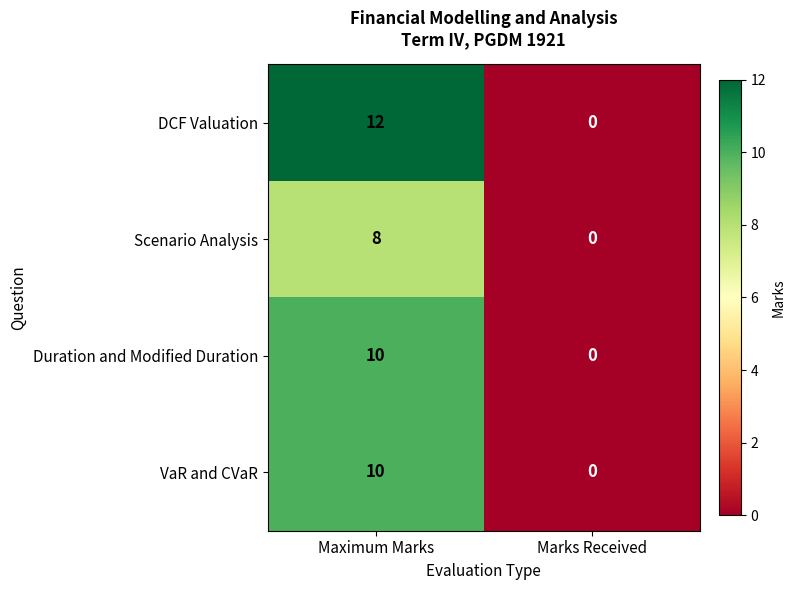

How many positive values does the Duration and Modified Duration series have?

1